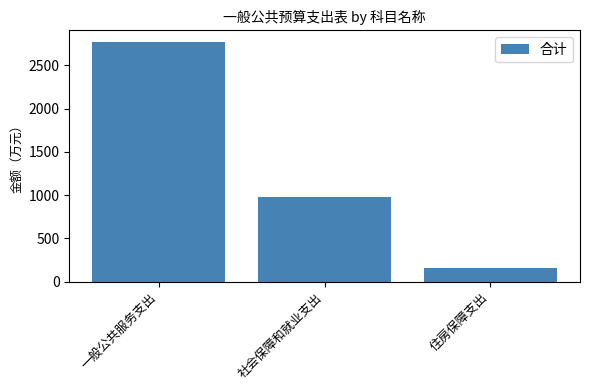

Rank the categories by value from highest to lowest.

一般公共服务支出, 社会保障和就业支出, 住房保障支出